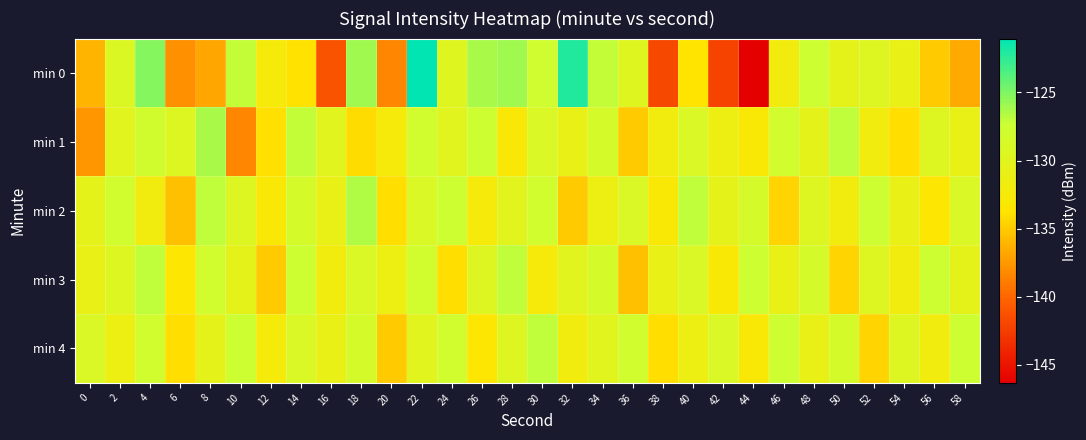

Rank the series at 16 from highest to lowest value.

min 1, min 2, min 4, min 3, min 0